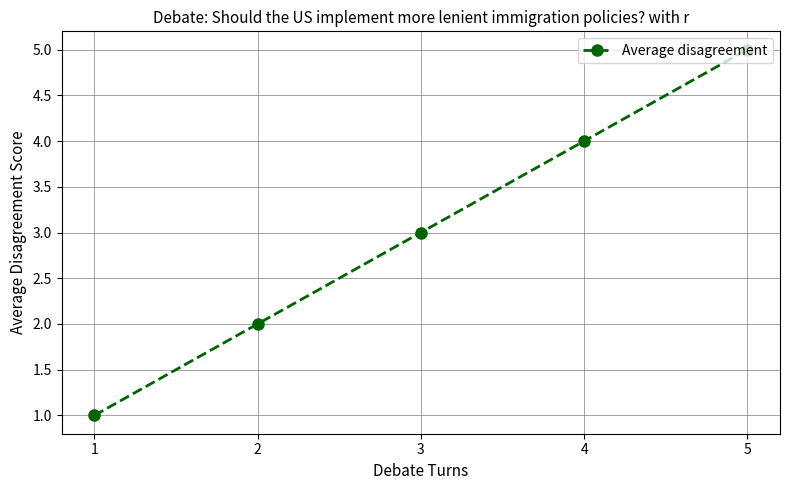

What value does the data have at 3?

3